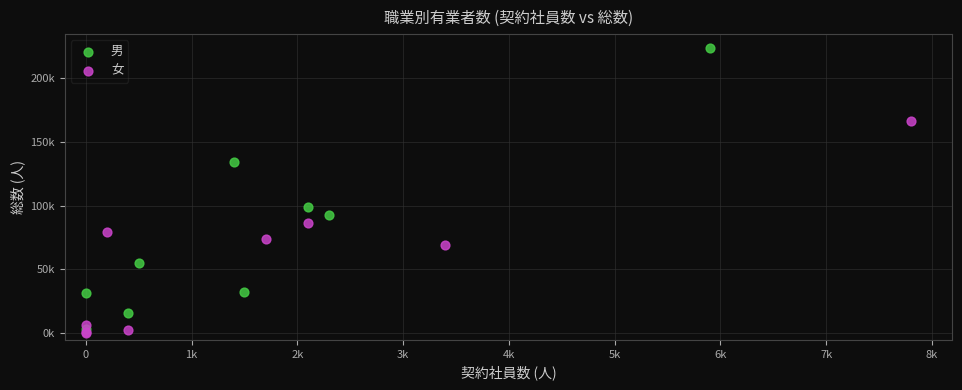

Which series has the widest spread of Y values?

男